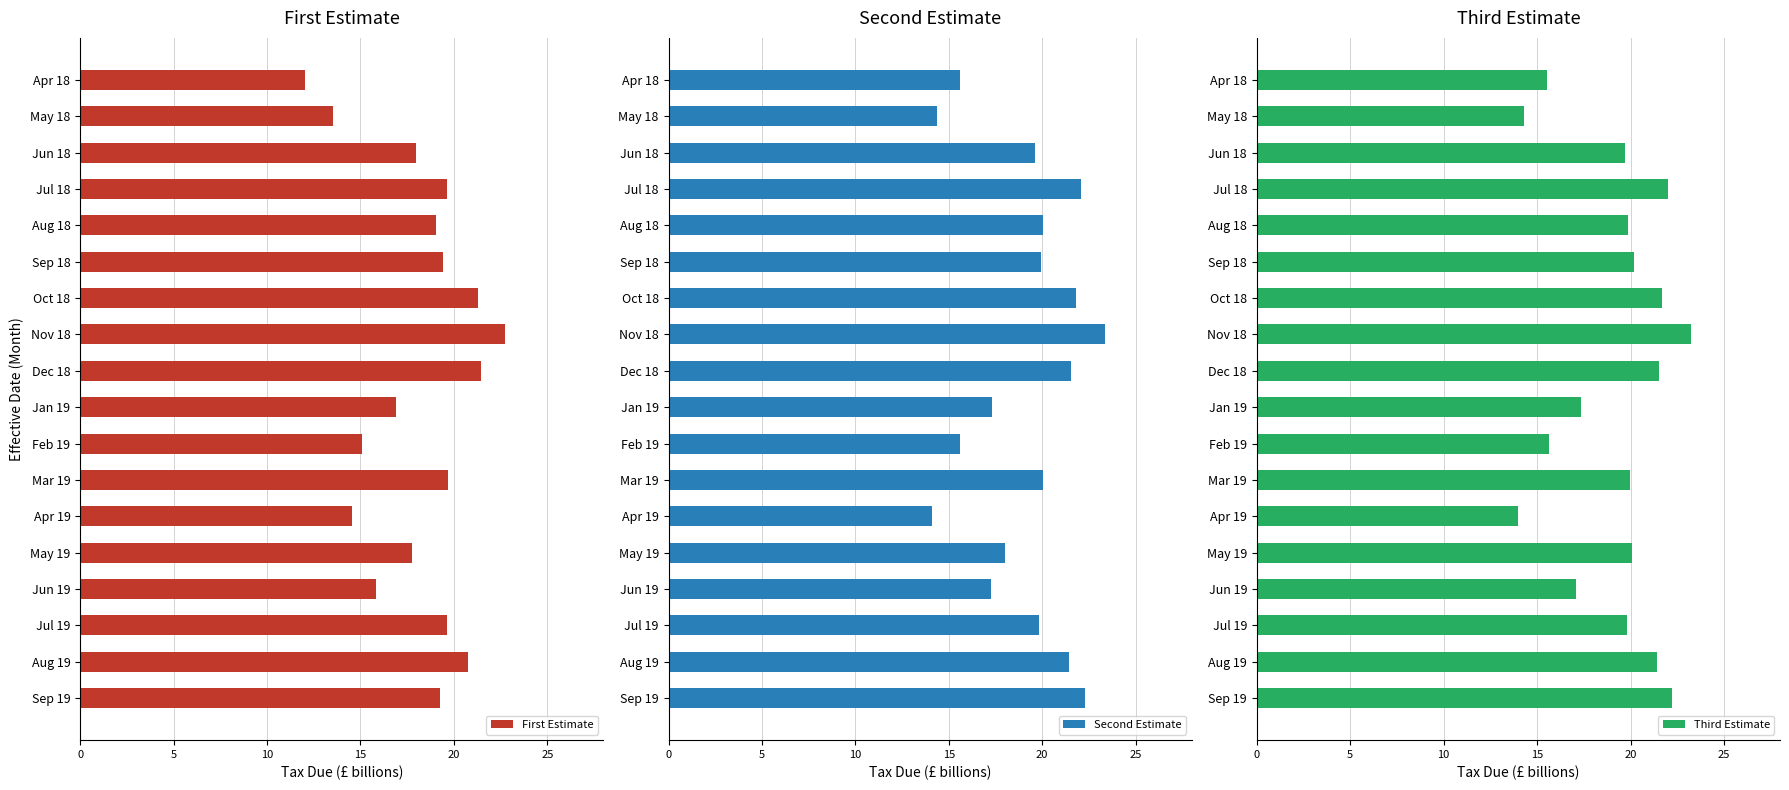

What is the difference between the Third Estimate values at Sep 18 and Jan 19?

2.9